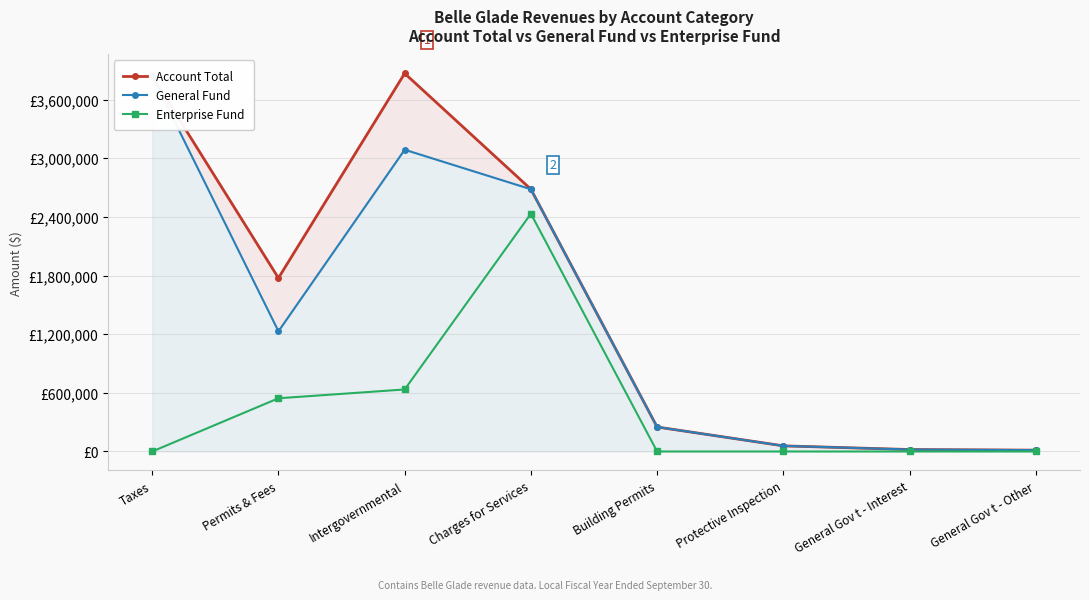

At which category does Enterprise Fund reach its first local peak?

Charges for Services